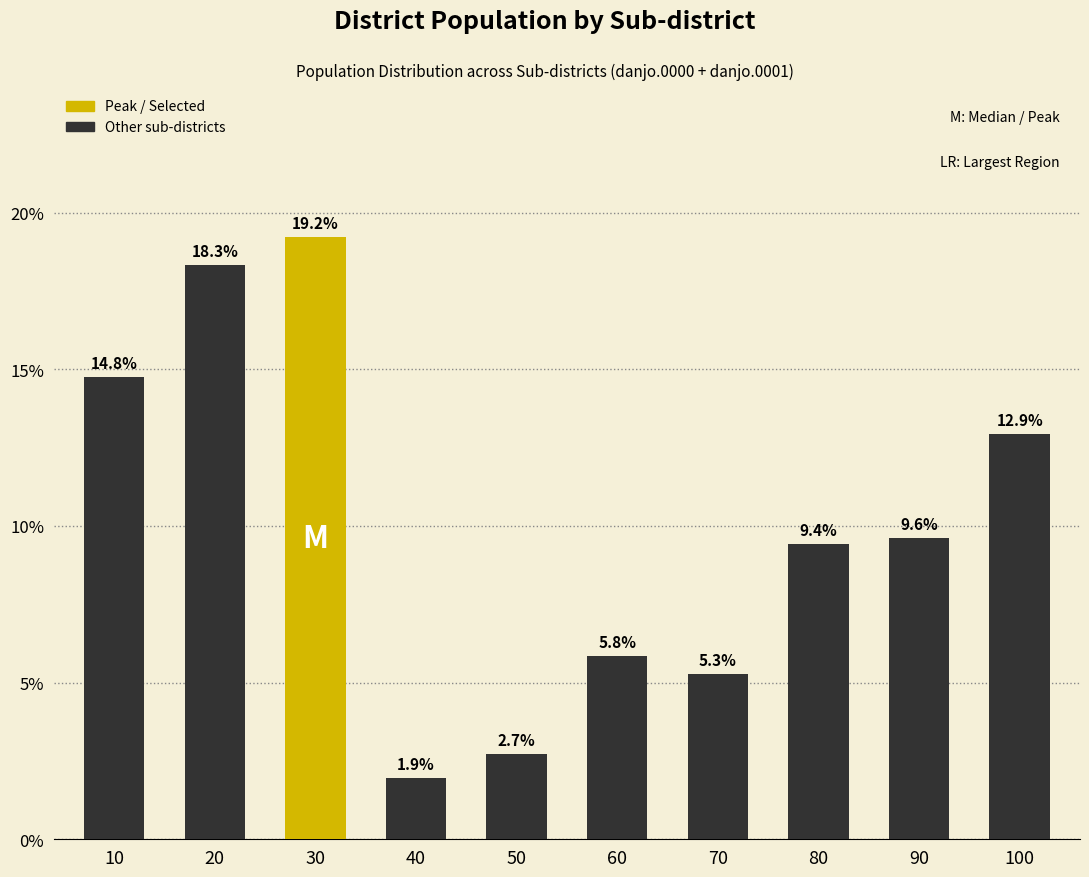

What is the difference between the maximum and second lowest values?

16.5